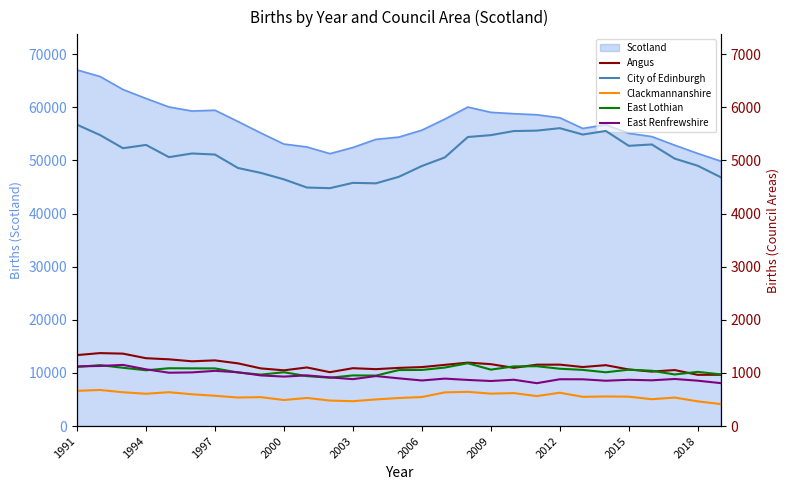

True or false: Angus and Clackmannanshire cross at least once.

False